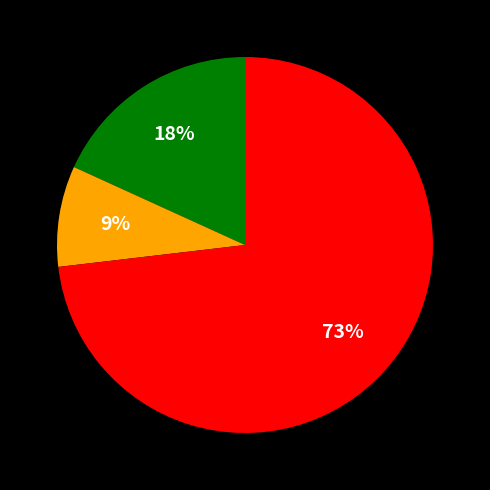

To the nearest percent, what is the difference between the largest and smallest slice percentages?

64%